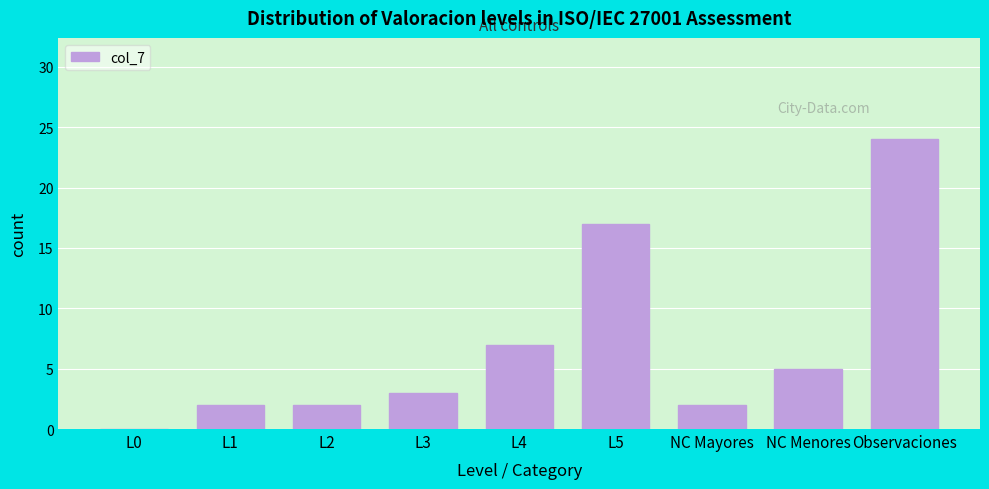

Reading left to right, extract all data points from this chart.

L0=0	L1=2	L2=2	L3=3	L4=7	L5=17	NC Mayores=2	NC Menores=5	Observaciones=24